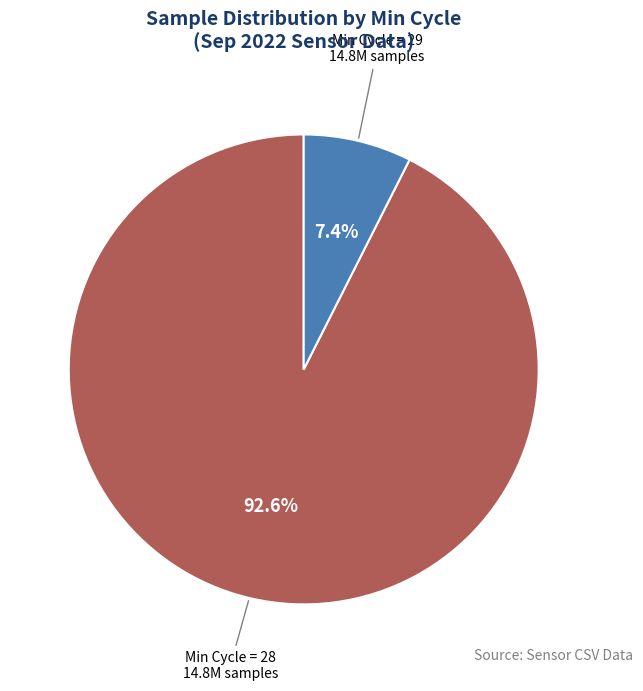

Combined, do Min Cycle = 29 and Min Cycle = 28 account for over 50%?

Yes